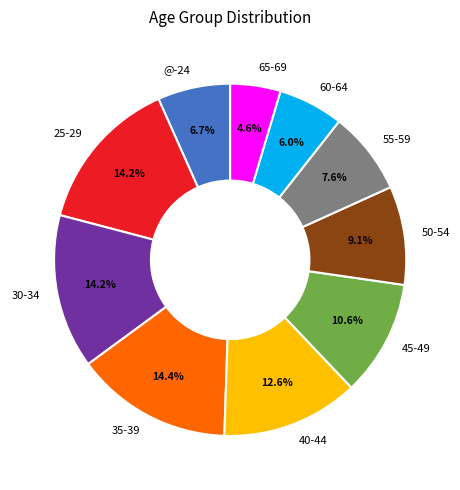

True or false: 40-44 accounts for 22% of the total.

False